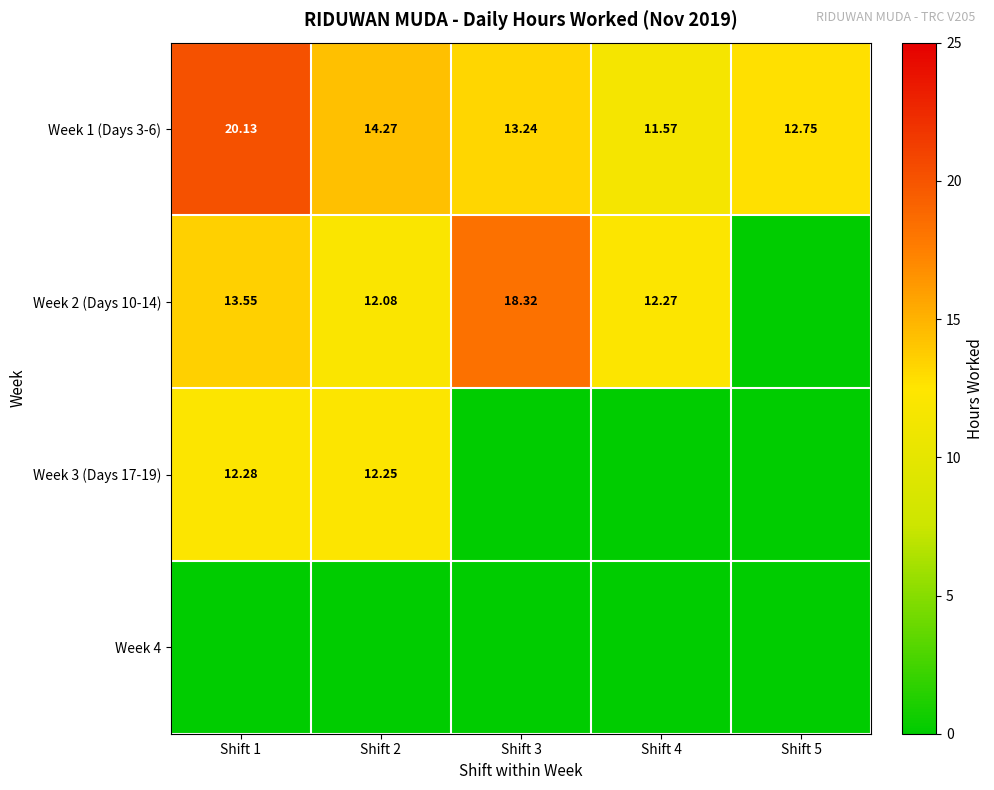

What is the spread (max minus min) of values at Shift 5?

12.8